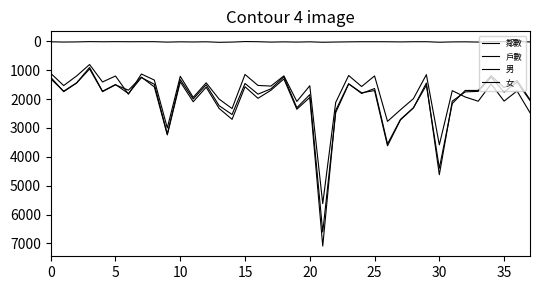

Does the chart have visible grid lines?

No